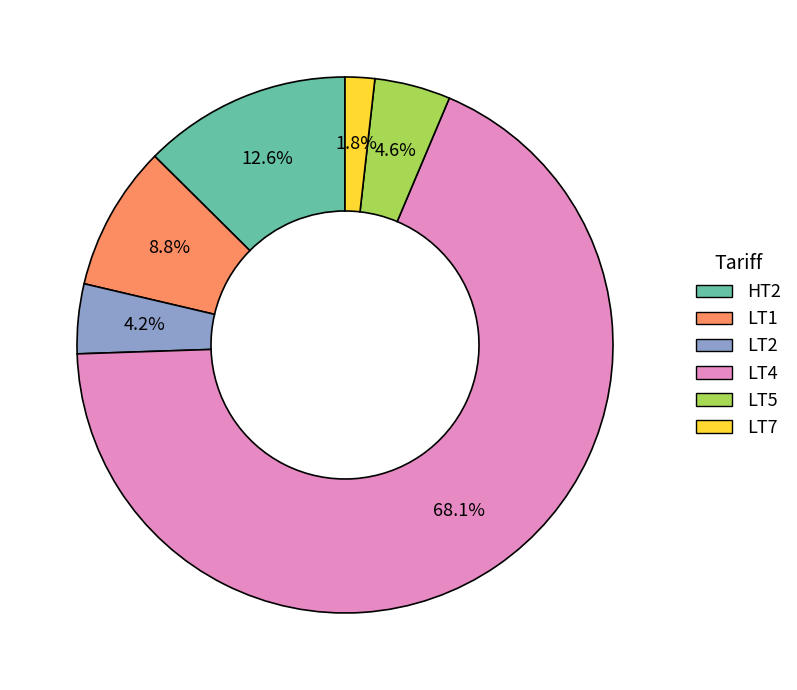

How many slices are in this pie chart?

6